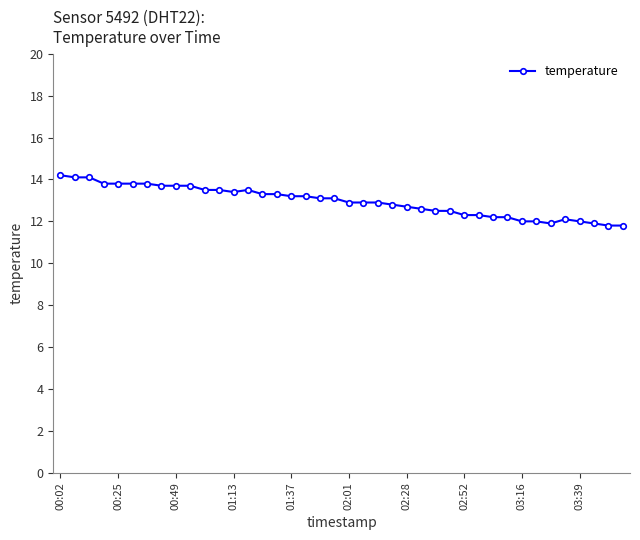

What is the difference between the maximum and minimum values?

2.4